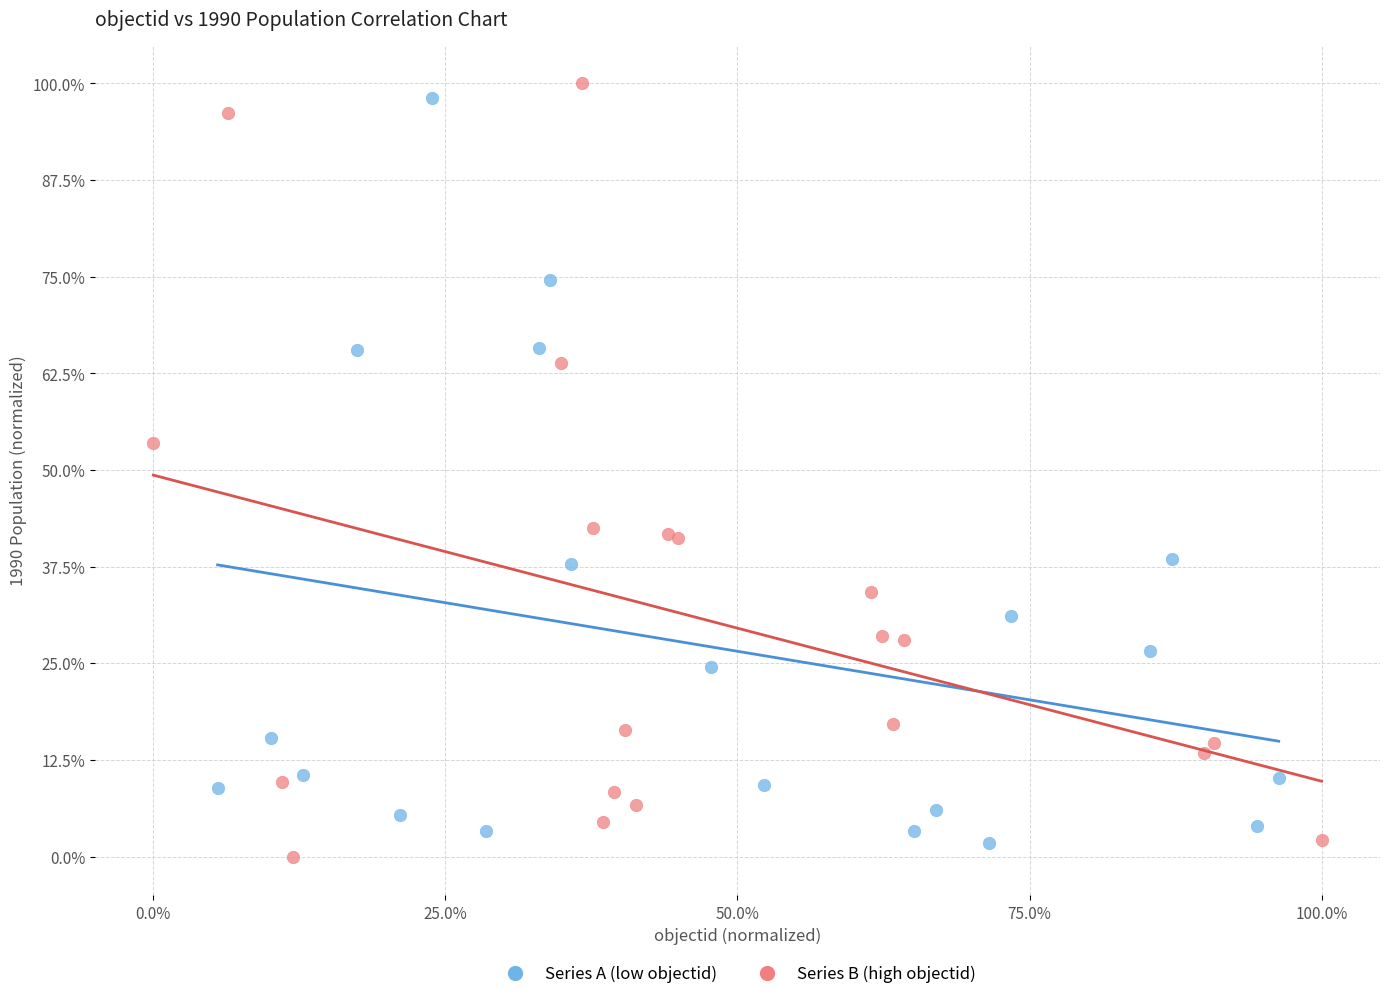

Which series reaches the maximum Y coordinate?

Series B (high objectid)